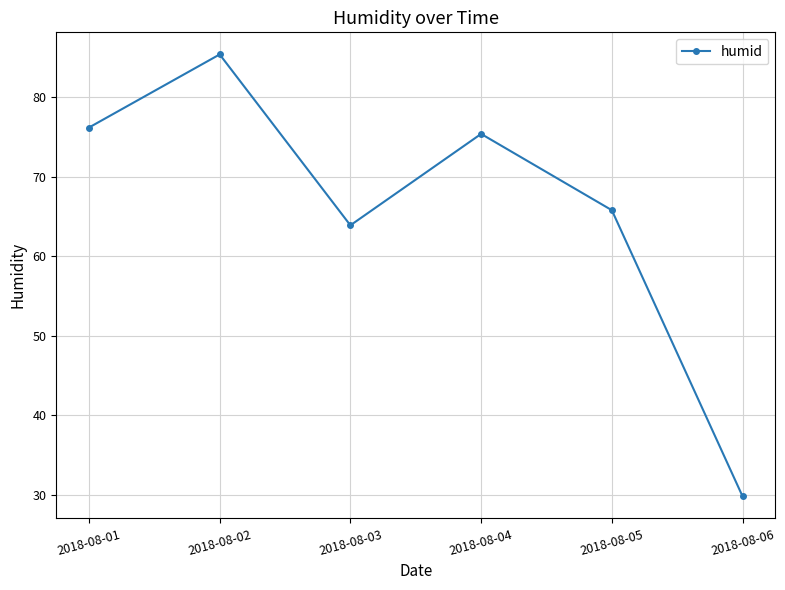

Approximately how many times larger is the value at 2018-08-05 compared to 2018-08-01?

0.9